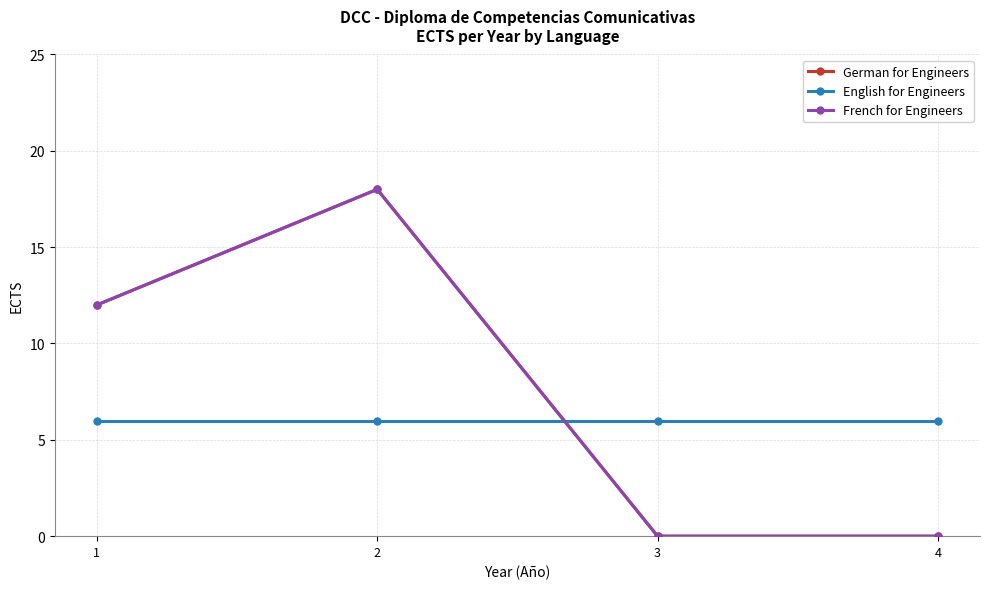

What is the total value across all series at 4?

6